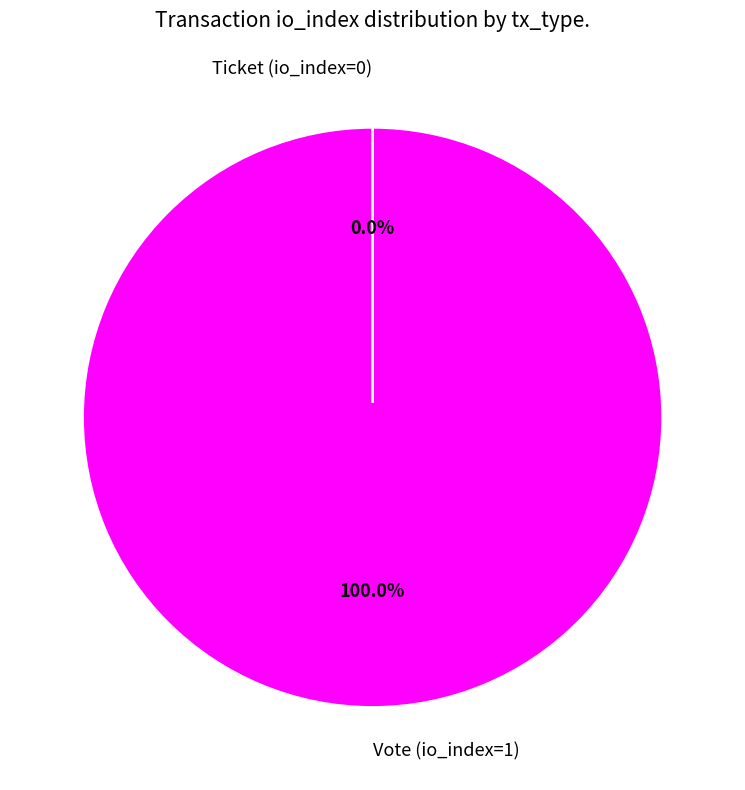

How many segments does this pie chart have?

2